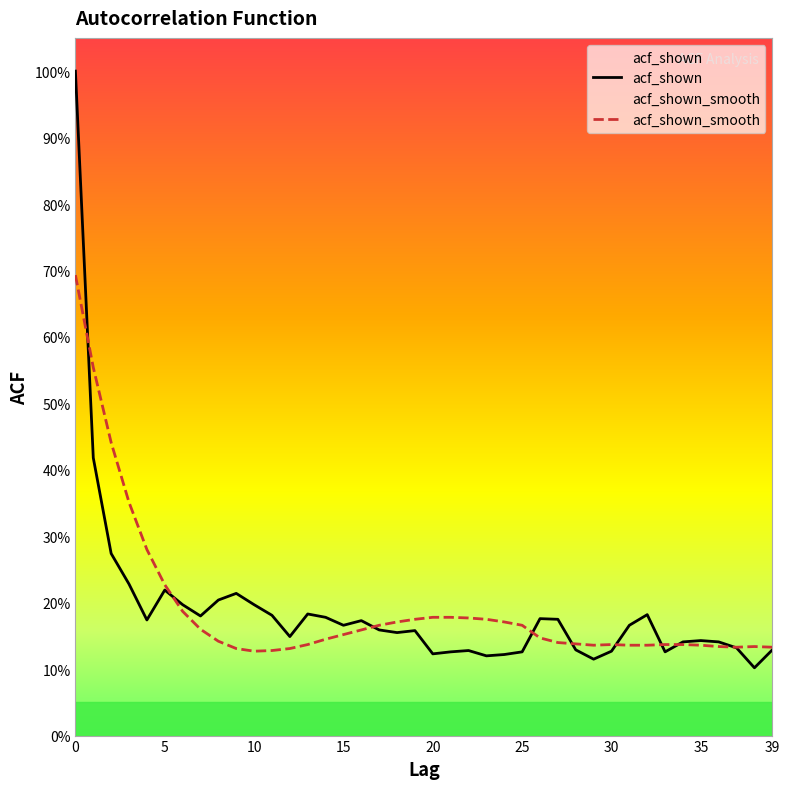

How many times do acf_shown and acf_shown_smooth cross each other?

9